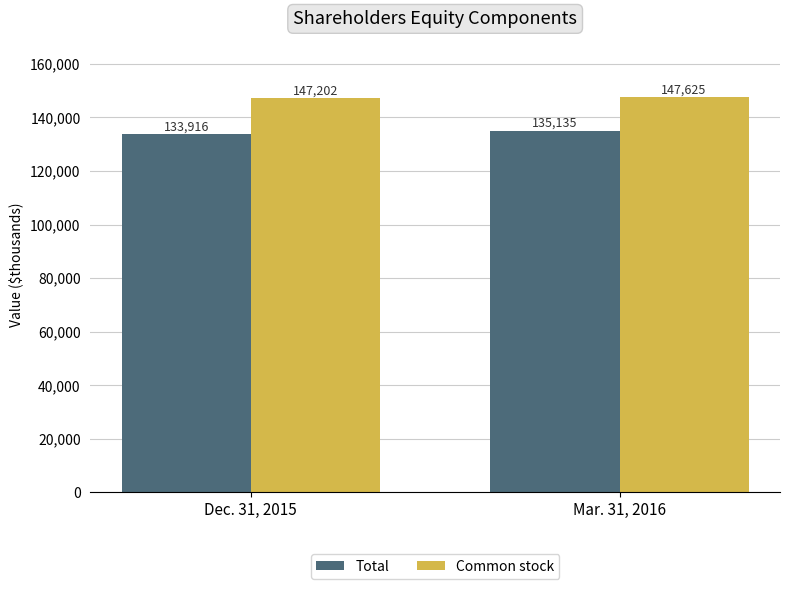

Count the Common stock values in the range 147202 to 147625.

2